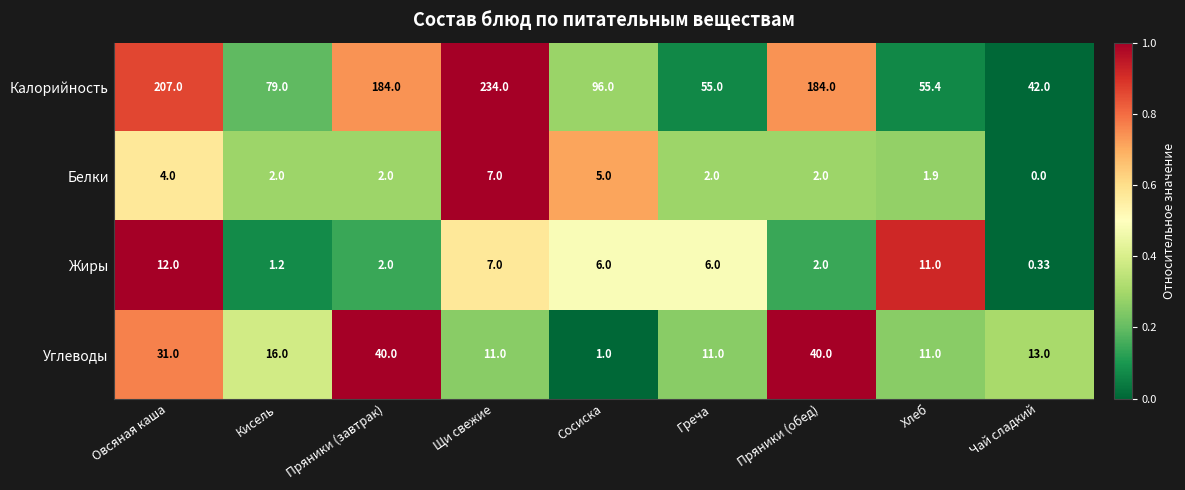

Where does the Углеводы series first go above 13?

Овсяная каша